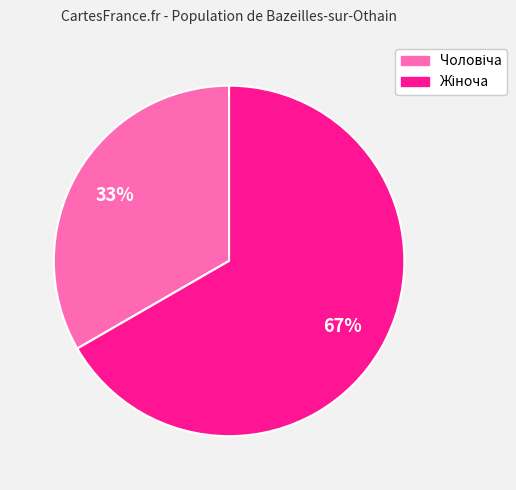

How many slices are in this pie chart?

2